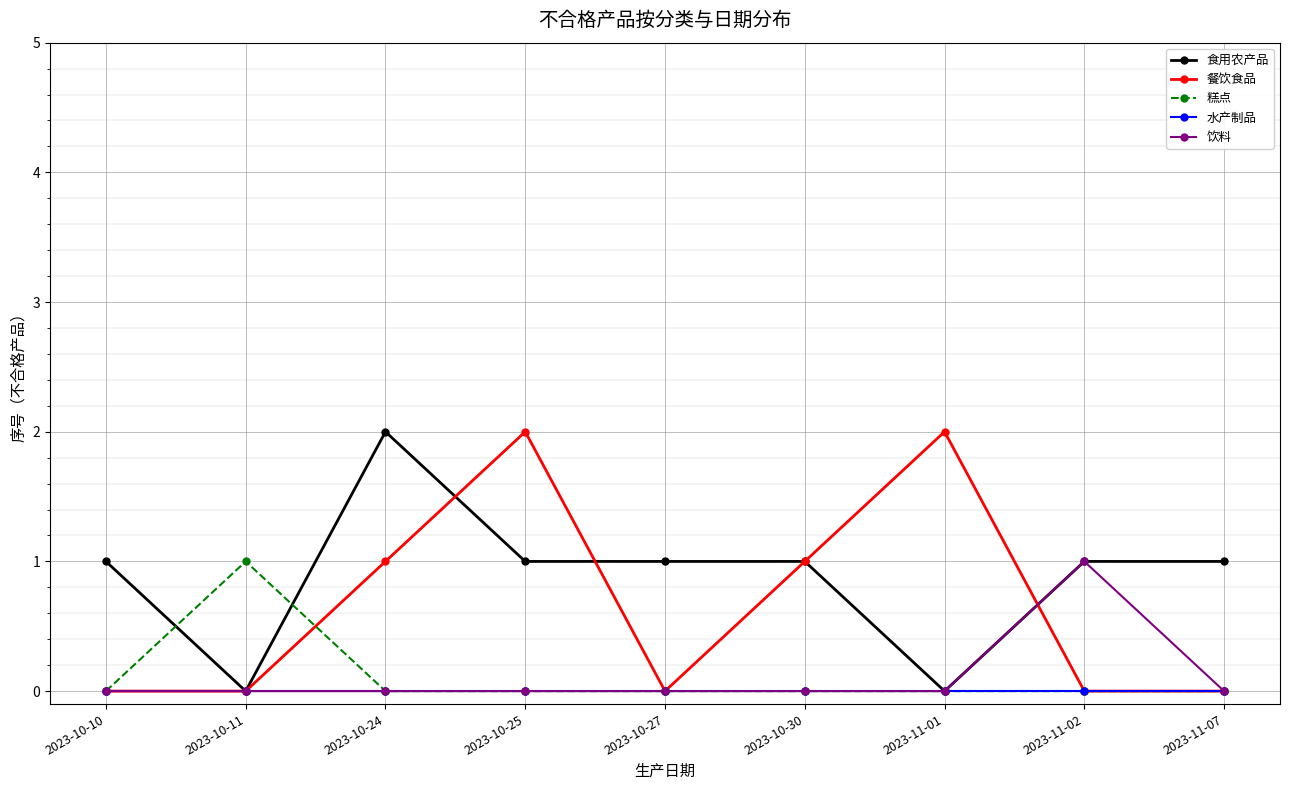

What is the total value across all series at 2023-10-25?

3